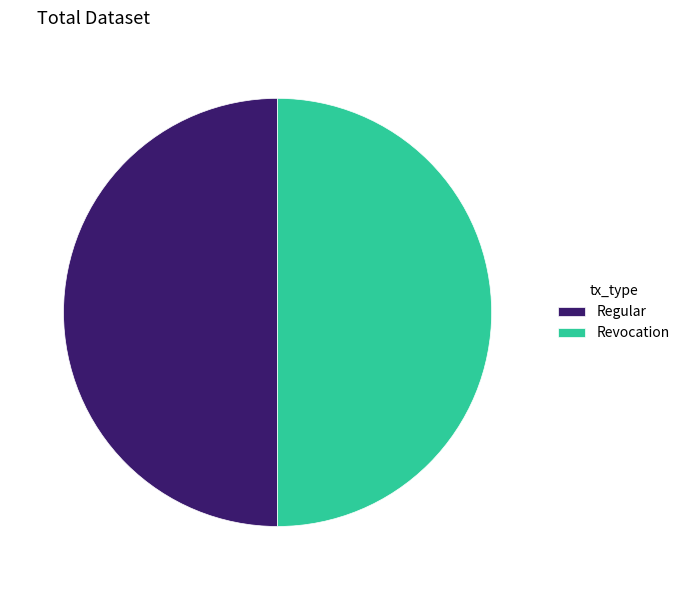

What is the ratio of the value at Revocation to the value at Regular?

1.0